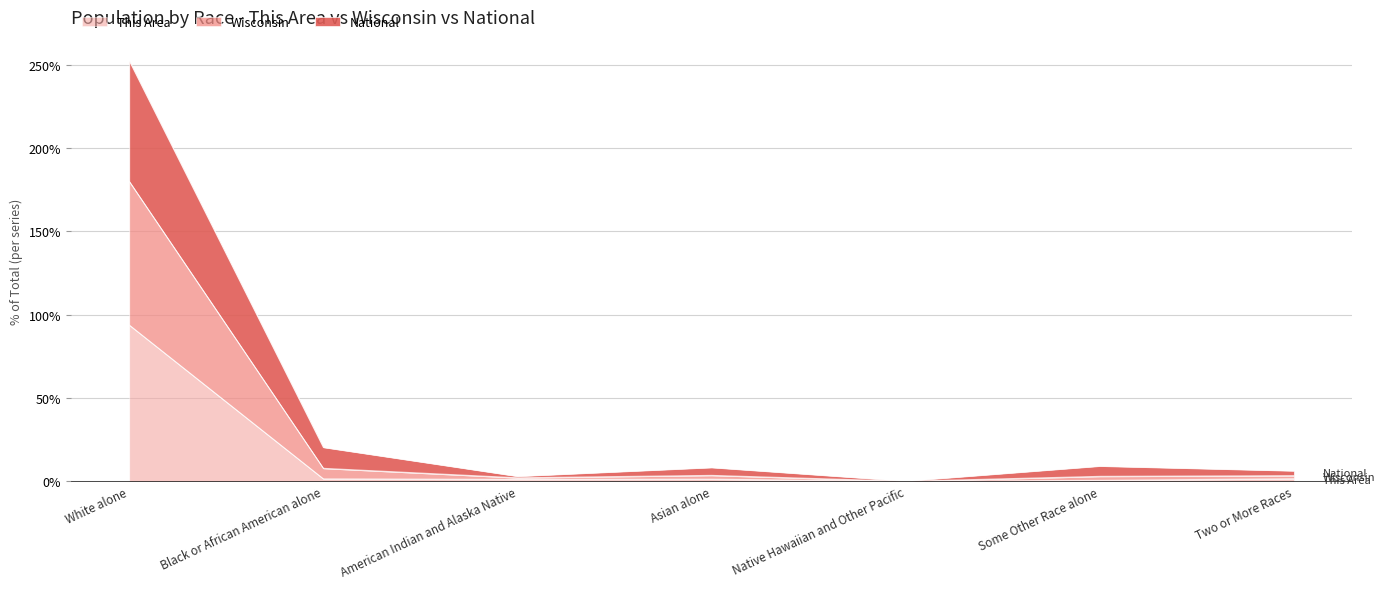

At which category is the sum across all series the highest?

White alone